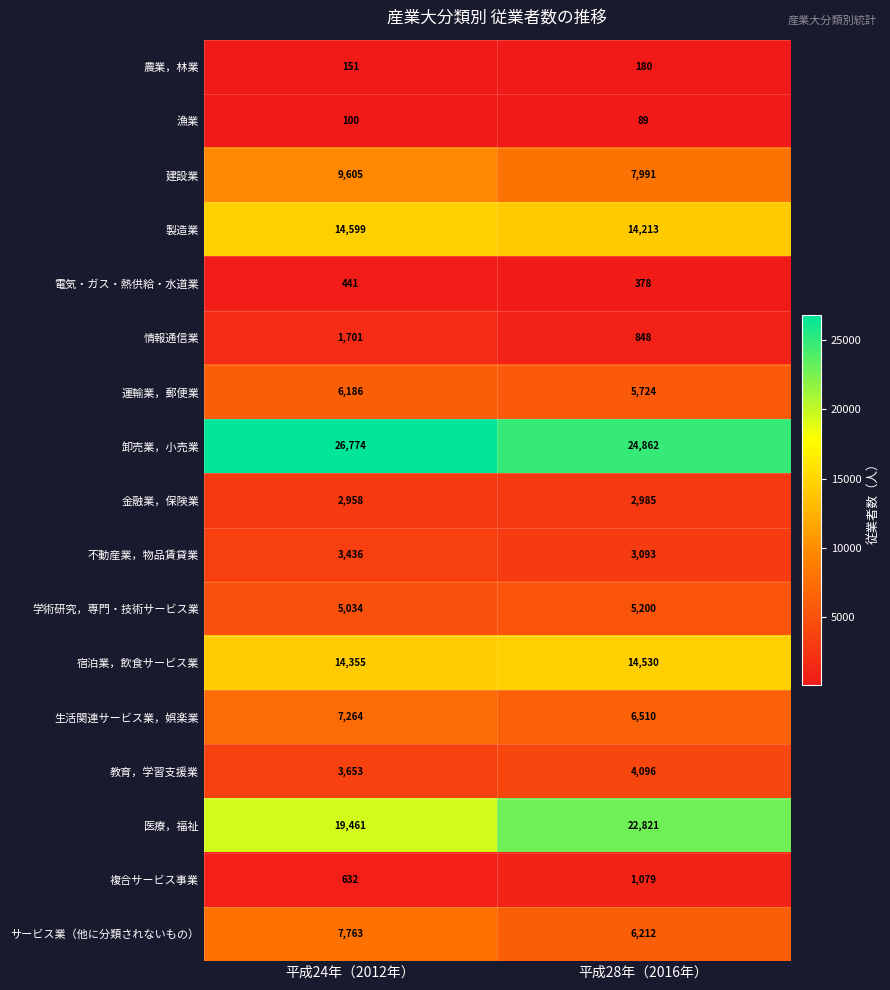

What is the maximum value shown in the chart?

26774